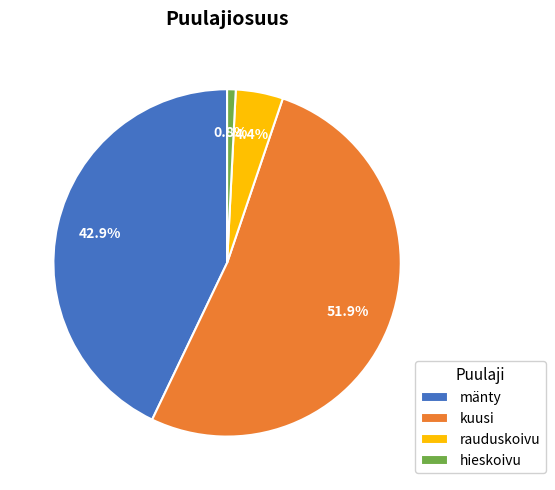

True or false: rauduskoivu accounts for 4% of the total.

True